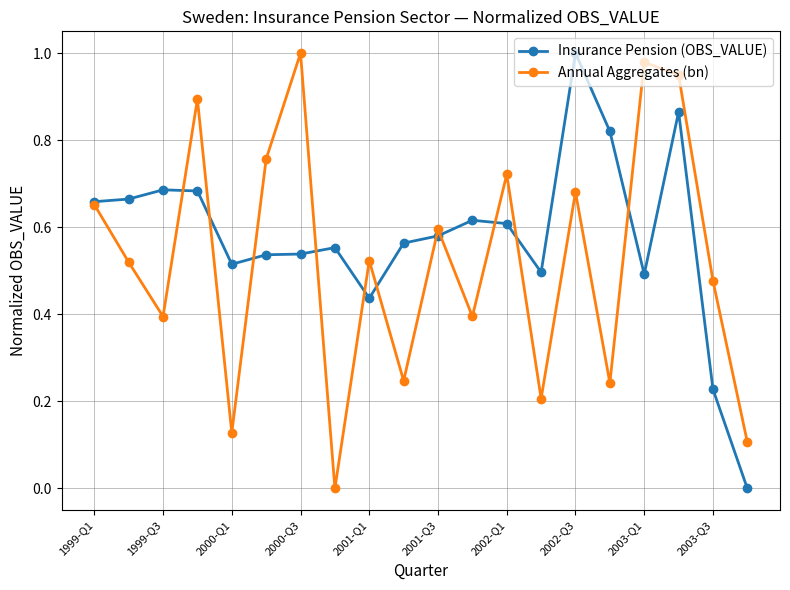

Which series has the largest total across all categories?

Insurance Pension (OBS_VALUE)